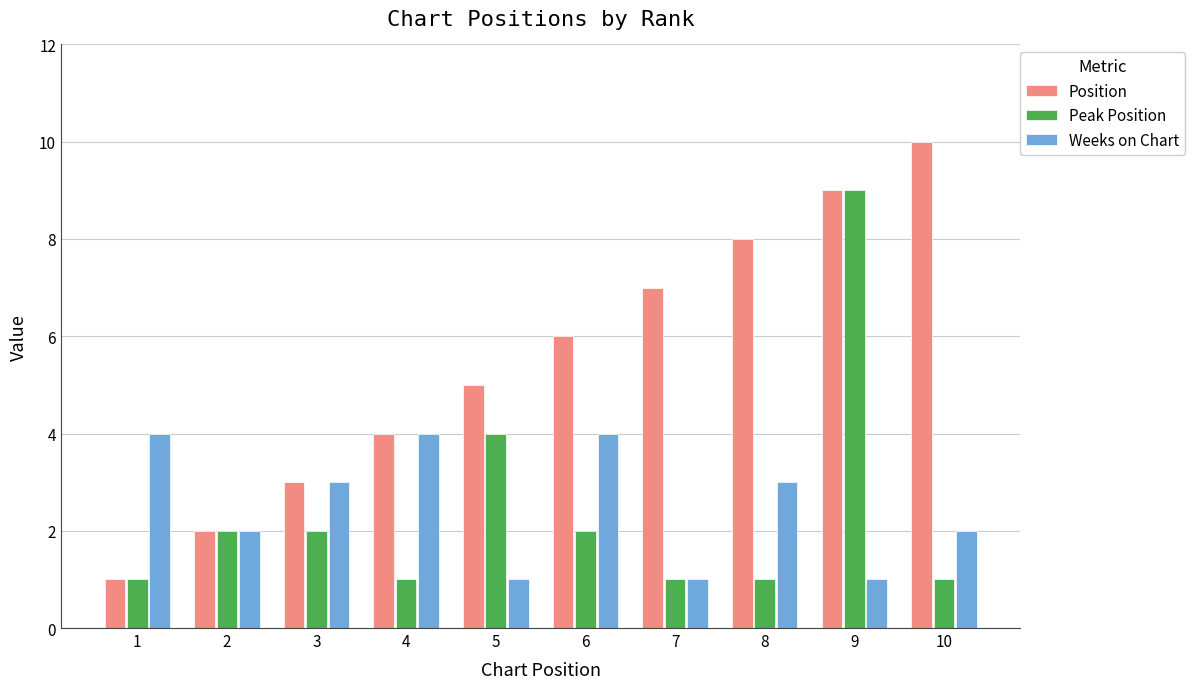

How many values in the Peak Position series are below 2?

5